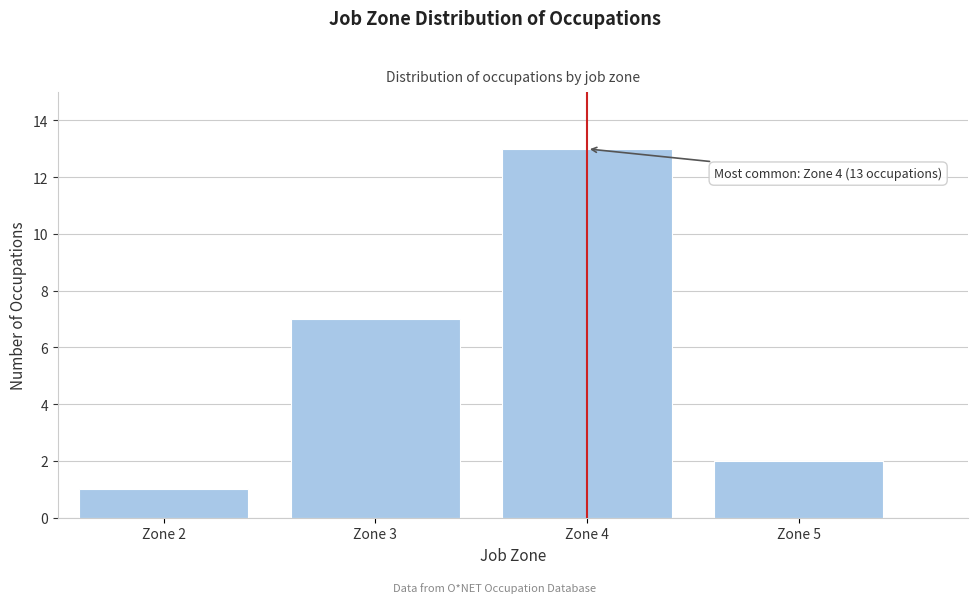

Which range on the x-axis has the tallest bar?

3.5 to 4.5